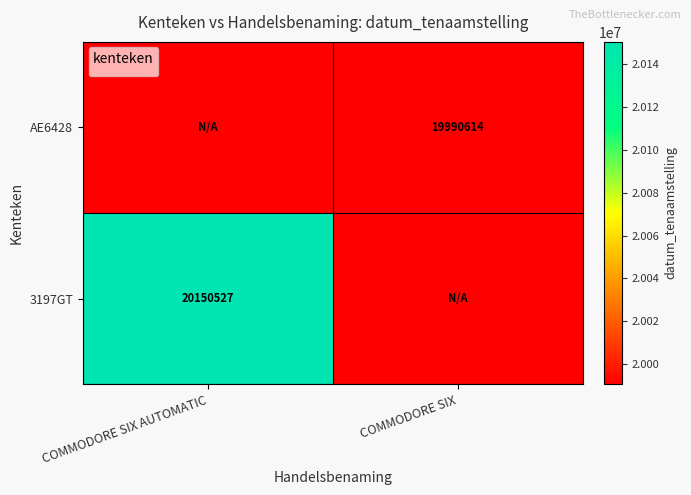

Reading left to right, list all the values displayed in this chart.

COMMODORE SIX AUTOMATIC=0	COMMODORE SIX=19990614